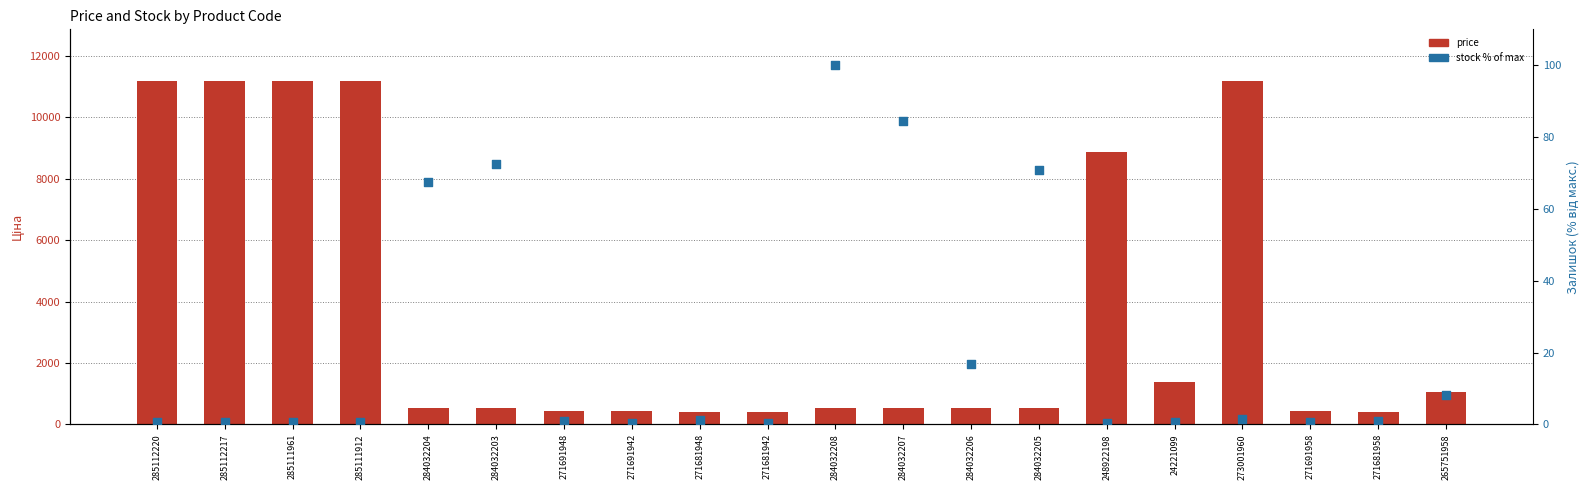

Which series has the largest Y range (max minus min)?

price